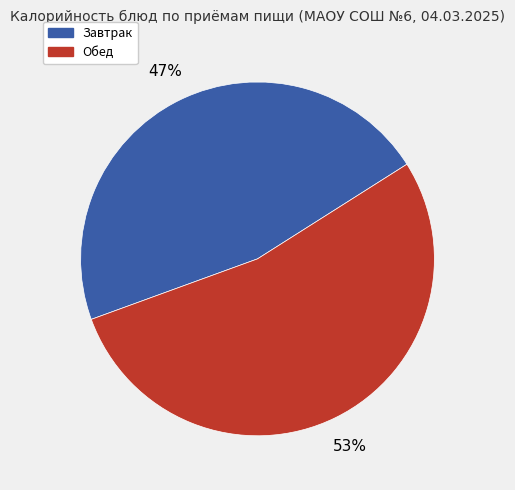

Does any single category account for the majority?

Yes